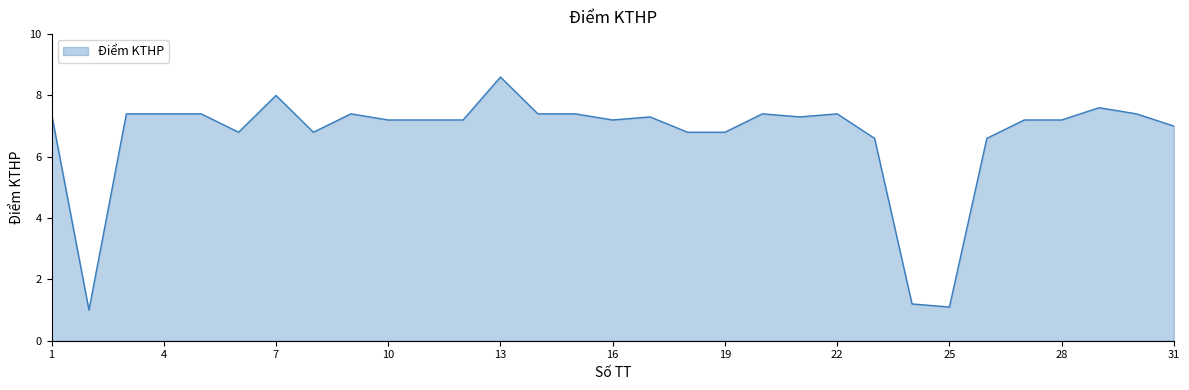

What is the greatest value displayed?

8.6